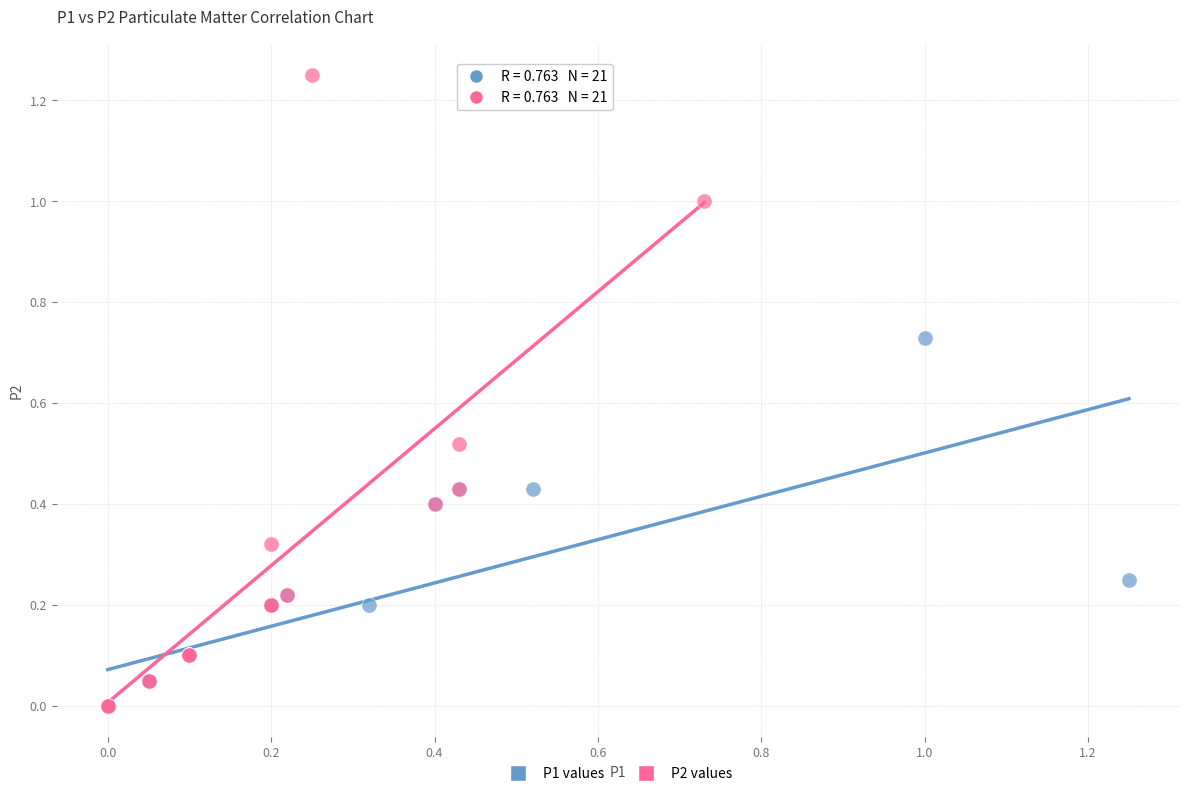

Which series has the largest Y range (max minus min)?

P2 values